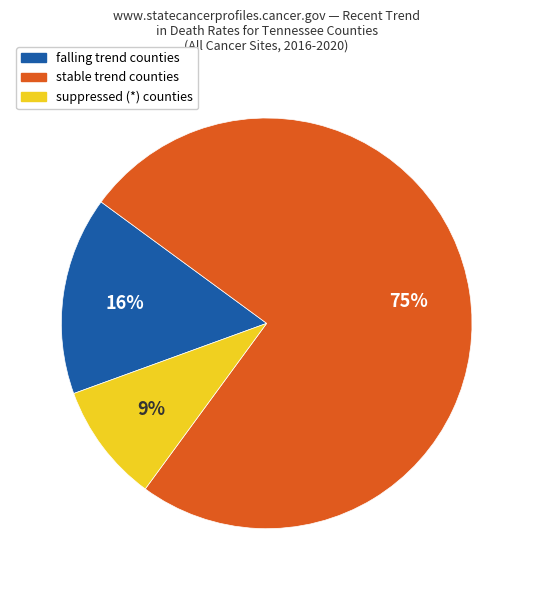

To the nearest percent, what is the difference between the largest and smallest slice percentages?

66%